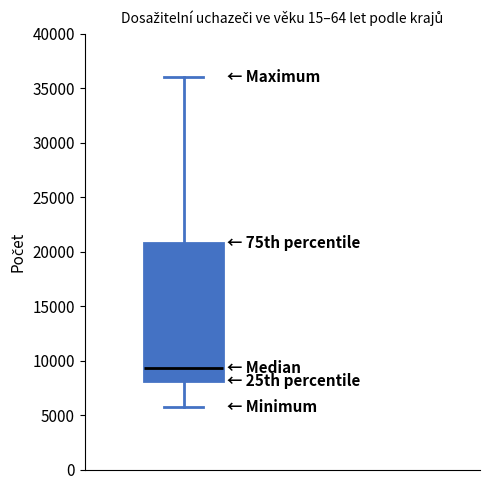

Read this box plot against the y-axis: the position of the median line, the range covered by the box, and the ends of both whiskers. The values are not printed on the chart, so give them approximately, as read against the axis.

median 9500, box 8000 to 21000, whiskers 6000 to 36000